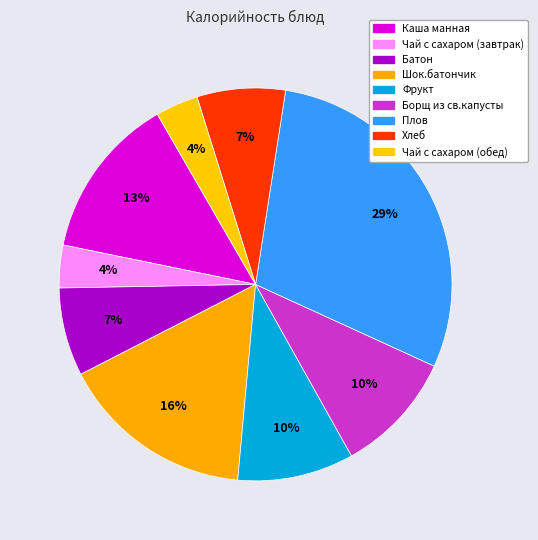

Is the sum of Каша манная and Борщ из св.капусты greater than half?

No